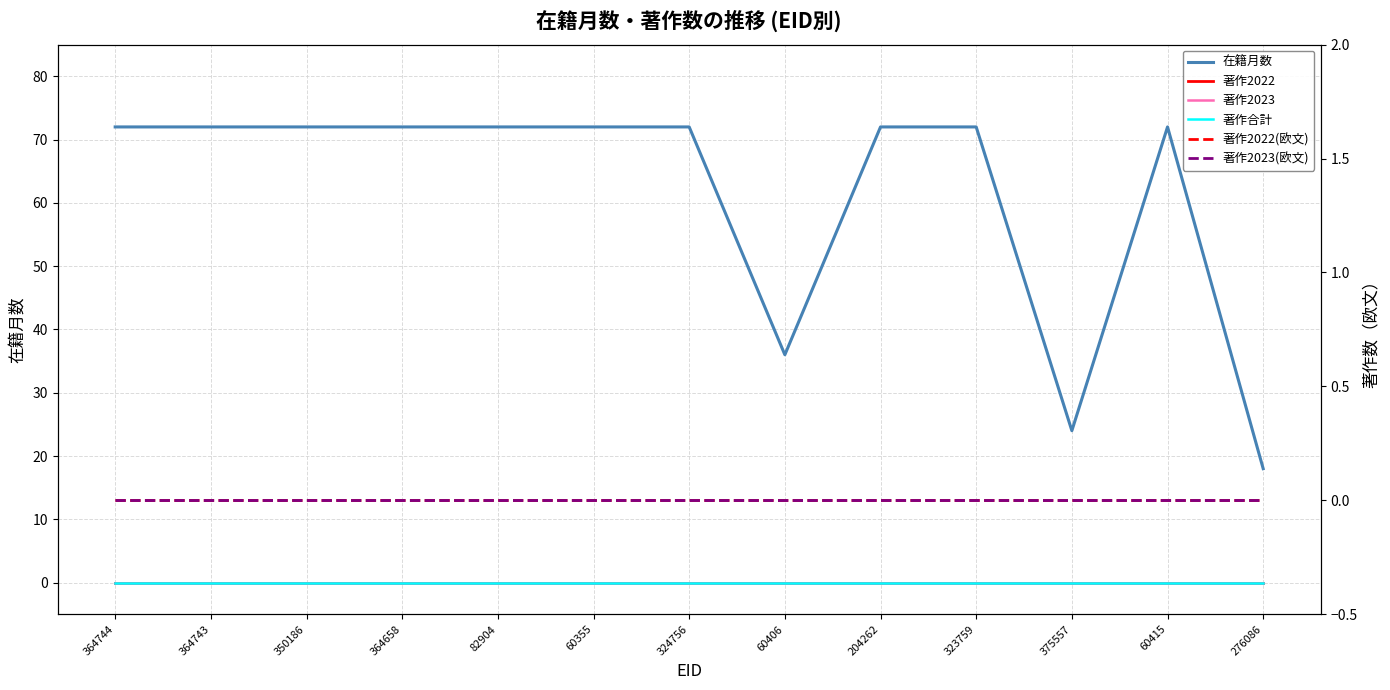

What is the label of the 10th point from the right?

364658